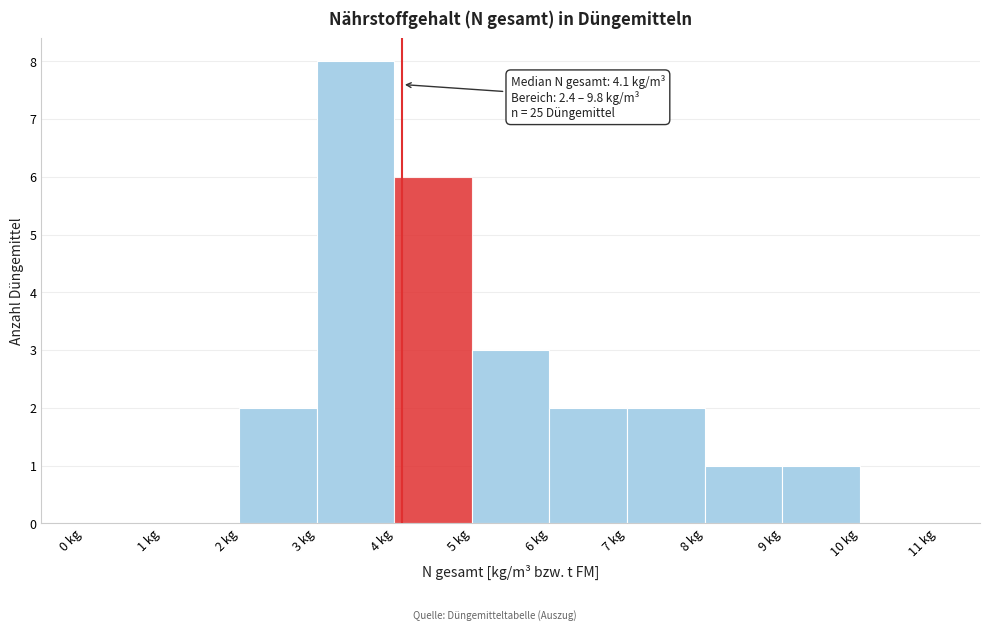

Which range on the x-axis has the tallest bar?

3 to 4